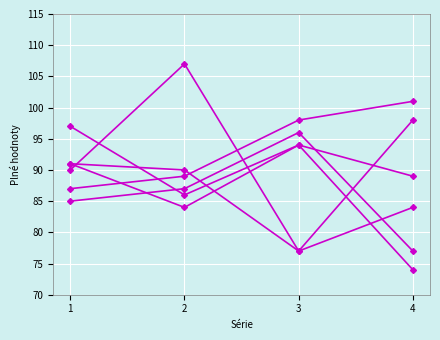

How many lines are shown in the chart?

6